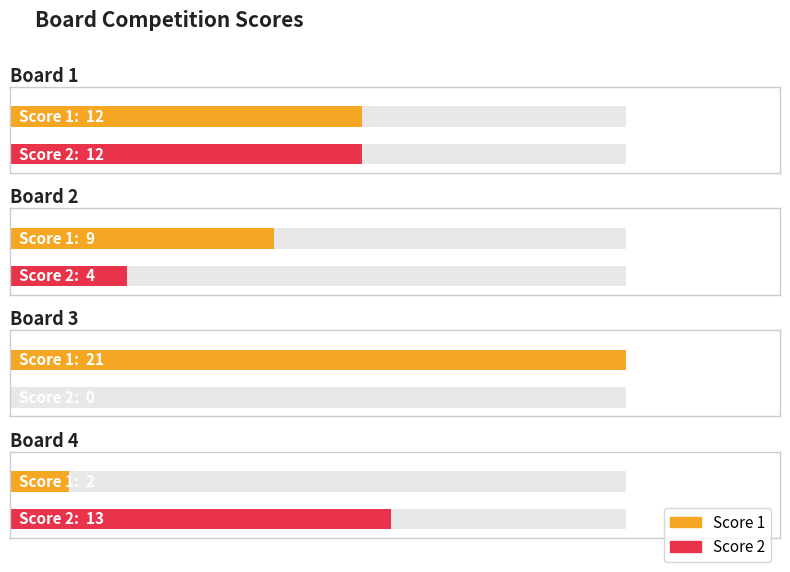

The Score 2 series shows 12 at 1. True or false?

True